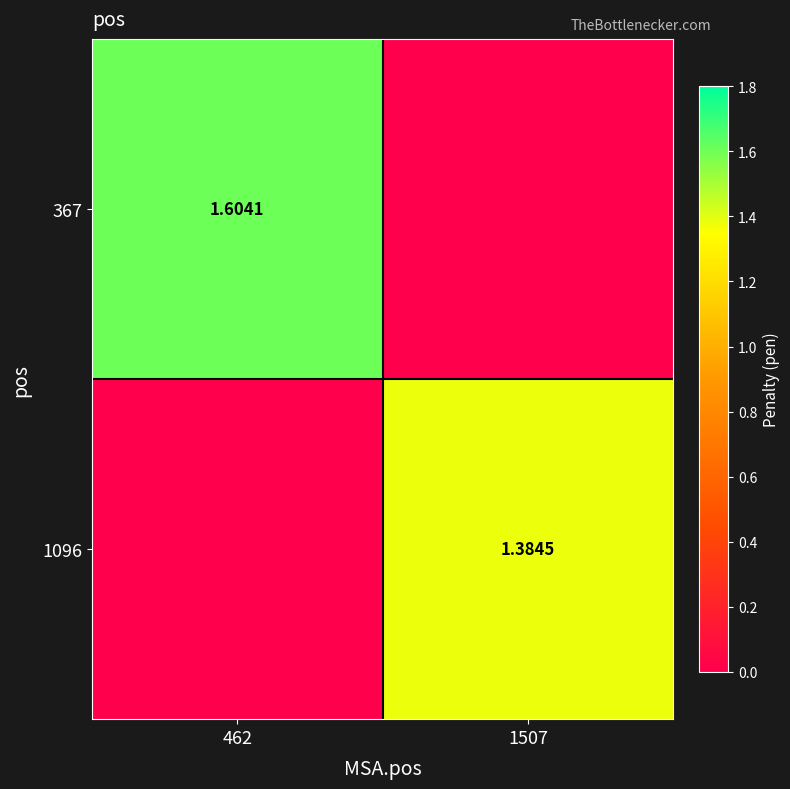

Where is 1096 nearest to the value 0?

462